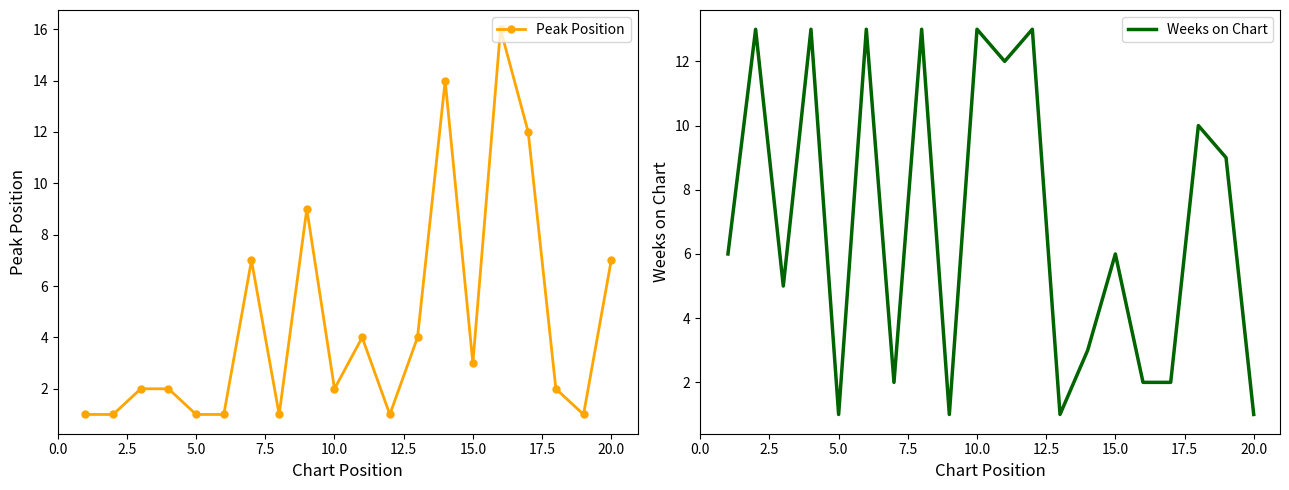

What is the difference between the second highest and minimum values in the Weeks on Chart series?

12